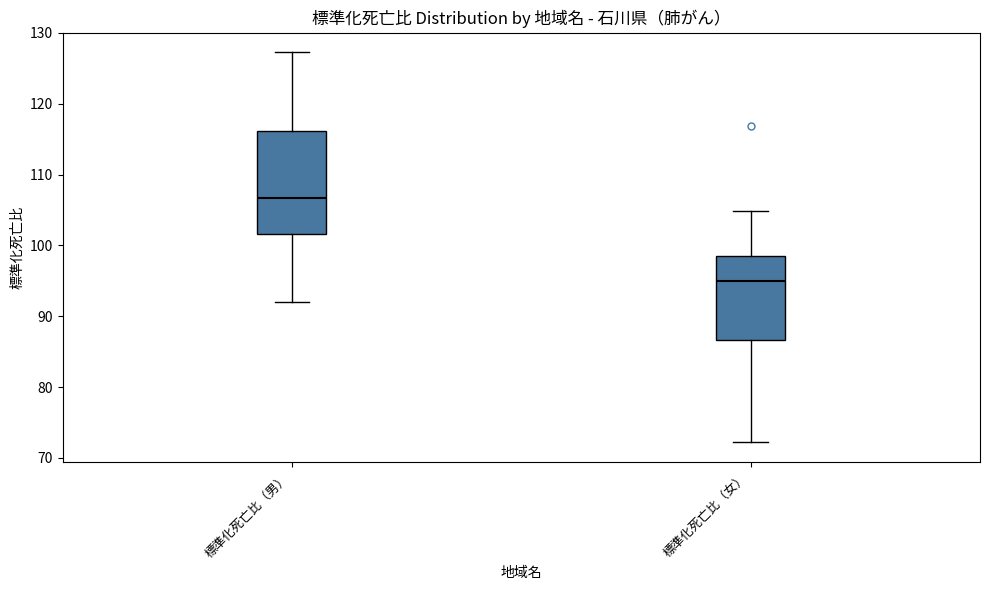

Where does the median line of the box for 標準化死亡比（女） sit on the y-axis? The values are not printed on the chart, so give them approximately, as read against the axis.

95